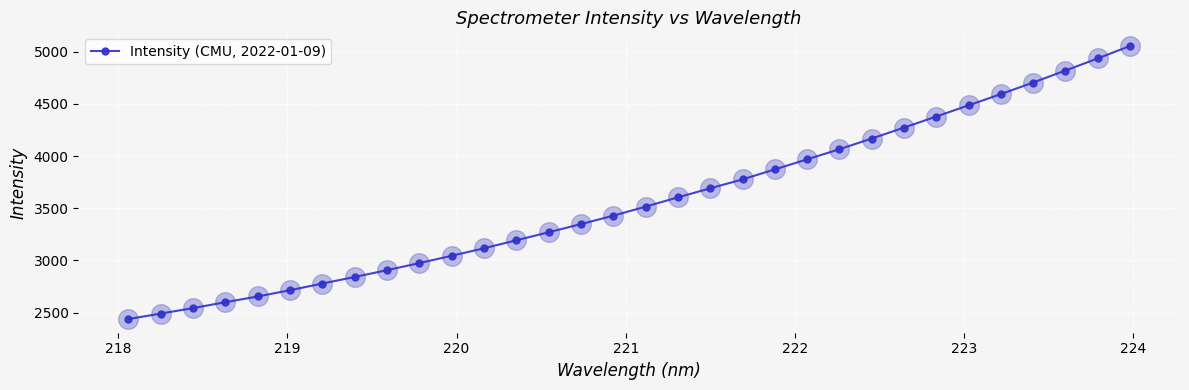

What is the difference between the maximum and second lowest values?

2564.0